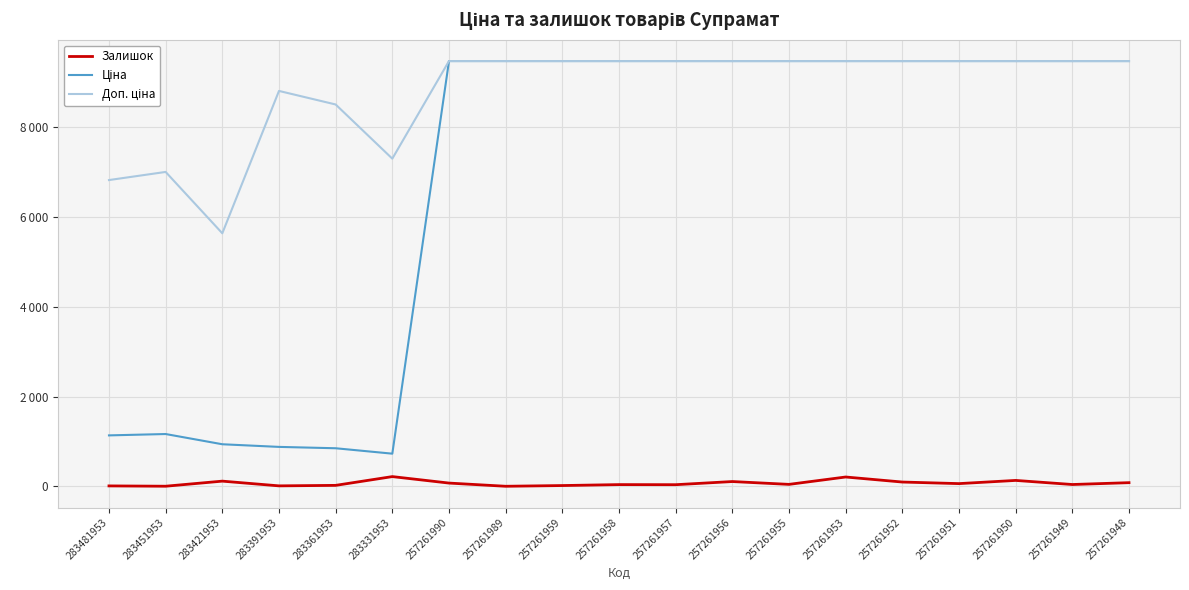

The value of Доп. ціна at 283481953 is 10068.1. True or false?

False